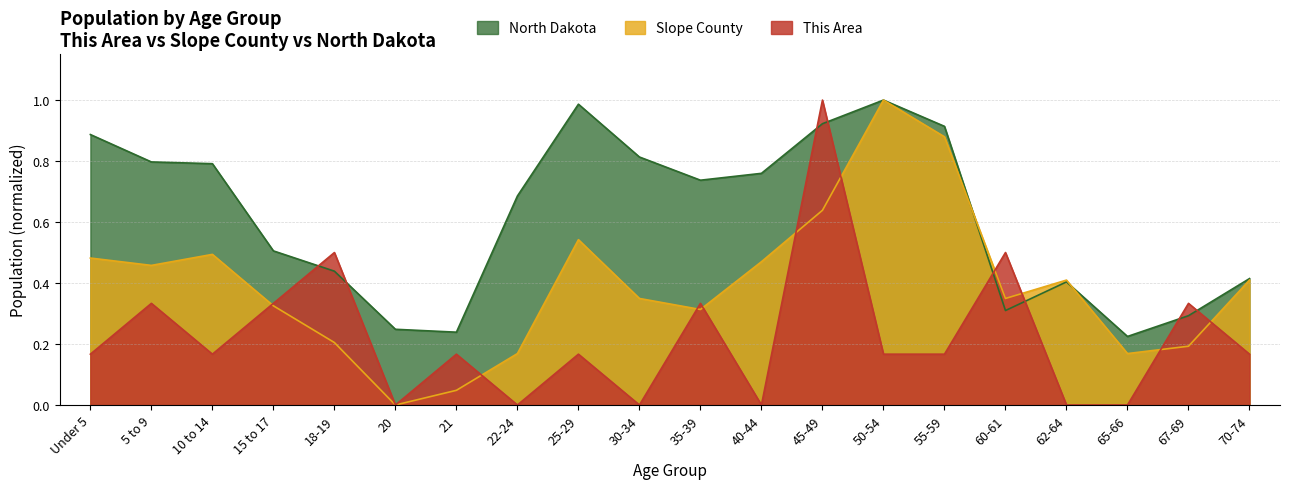

Read the North Dakota value at 20.

0.2